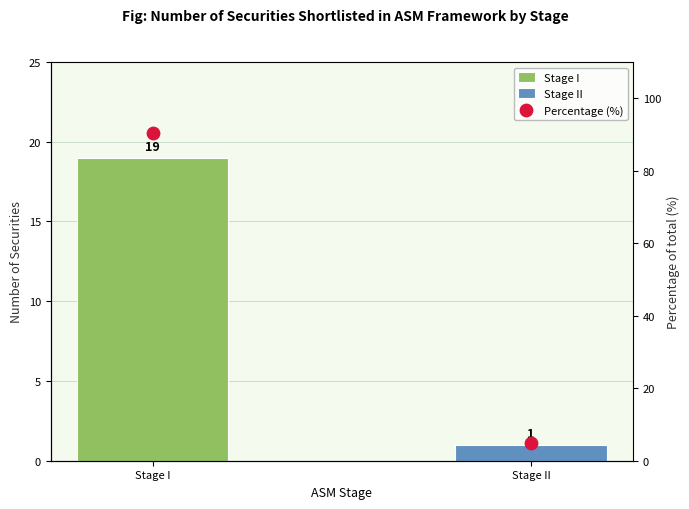

Which has a higher value, Stage II or Stage I?

Stage I